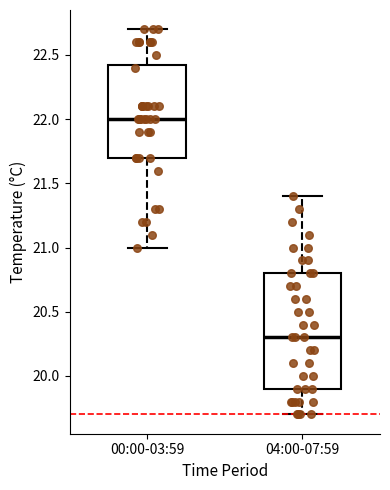

Which box's median line is the lowest?

04:00-07:59